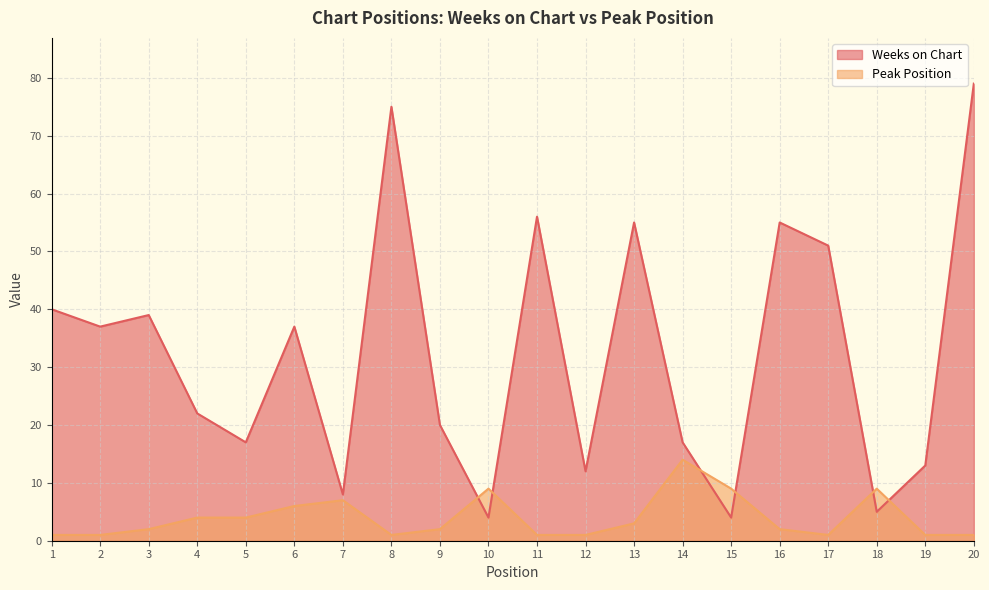

Which series has the widest spread of values?

Weeks on Chart